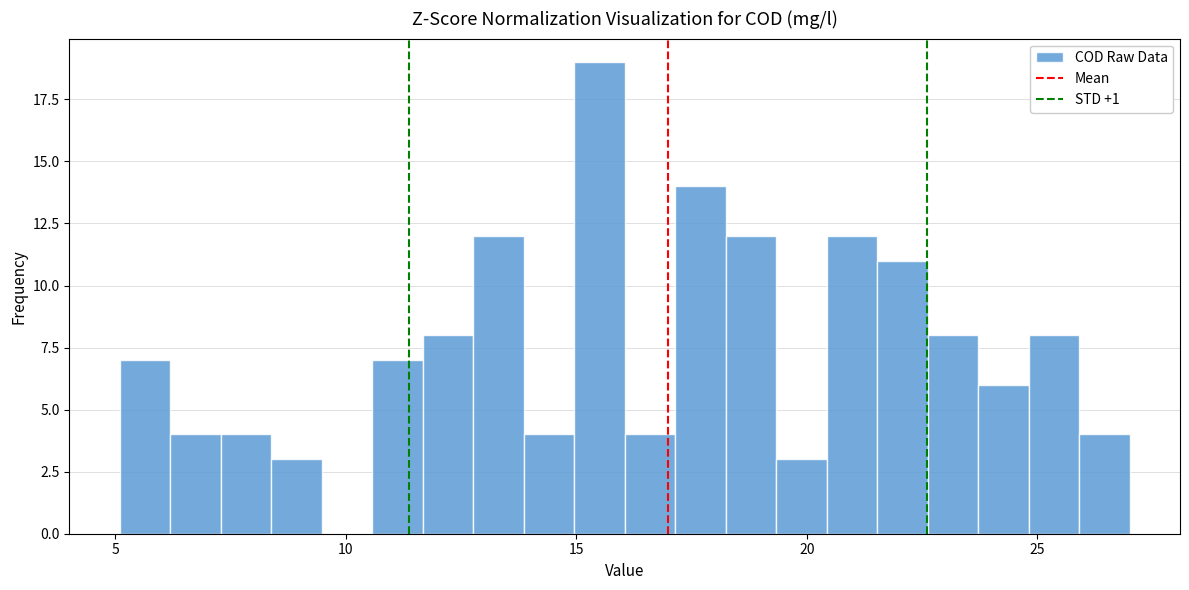

Around what value on the x-axis is the tallest bar? Give the approximate position of its centre, as read against the axis.

15.5